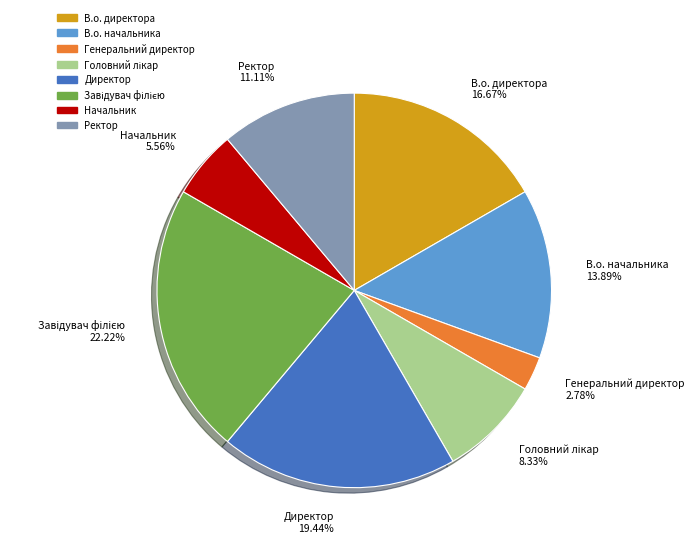

Does any single category account for the majority?

No